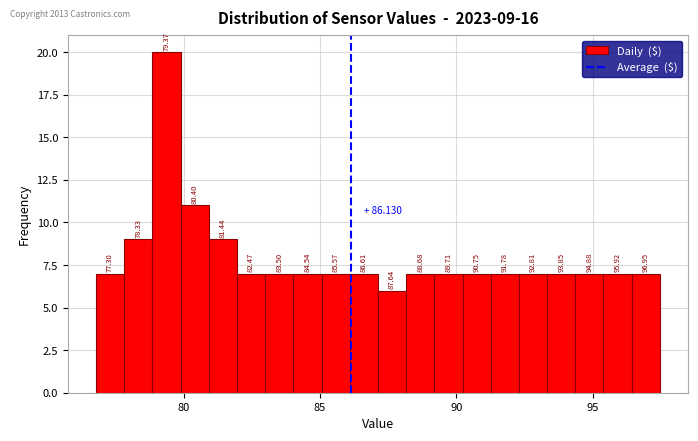

Around what value on the x-axis is the tallest bar? Give the approximate position of its centre, as read against the axis.

79.5